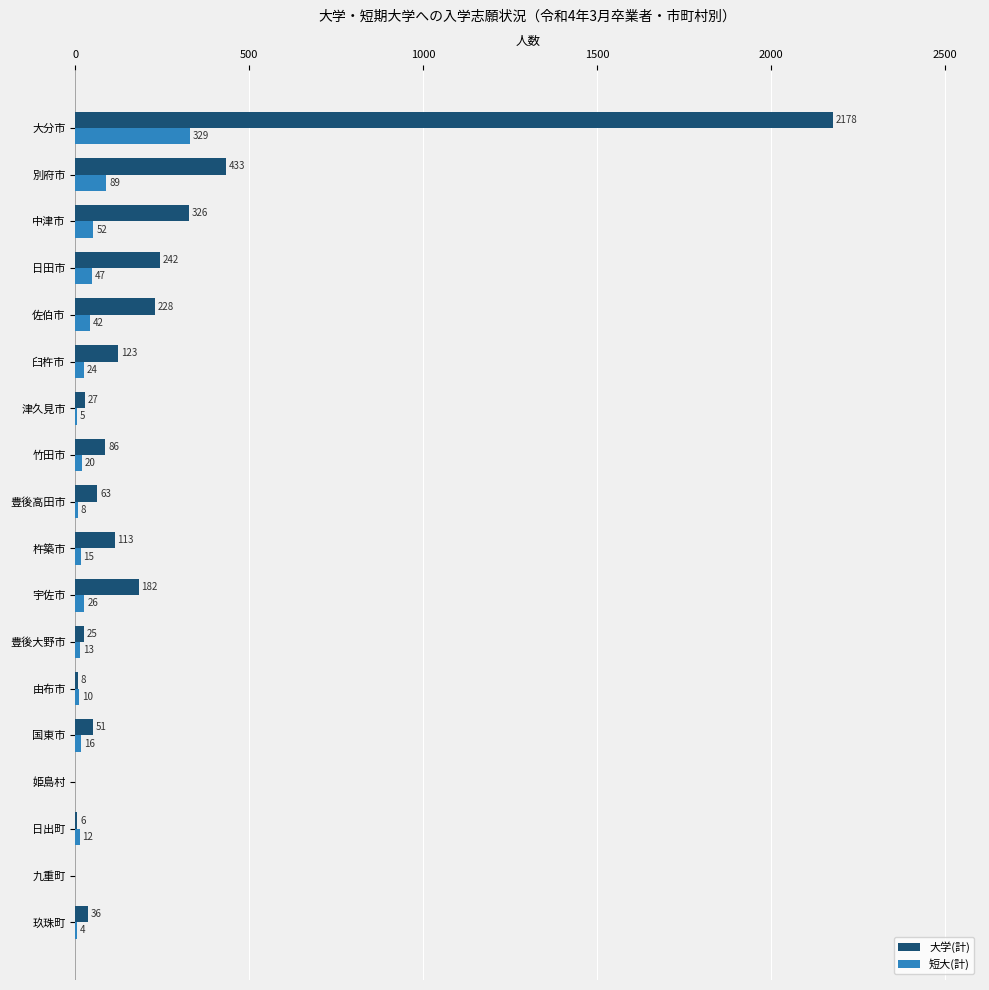

Is the value of 短大(計) at 大分市 greater than the value of 大学(計) at 日出町?

Yes